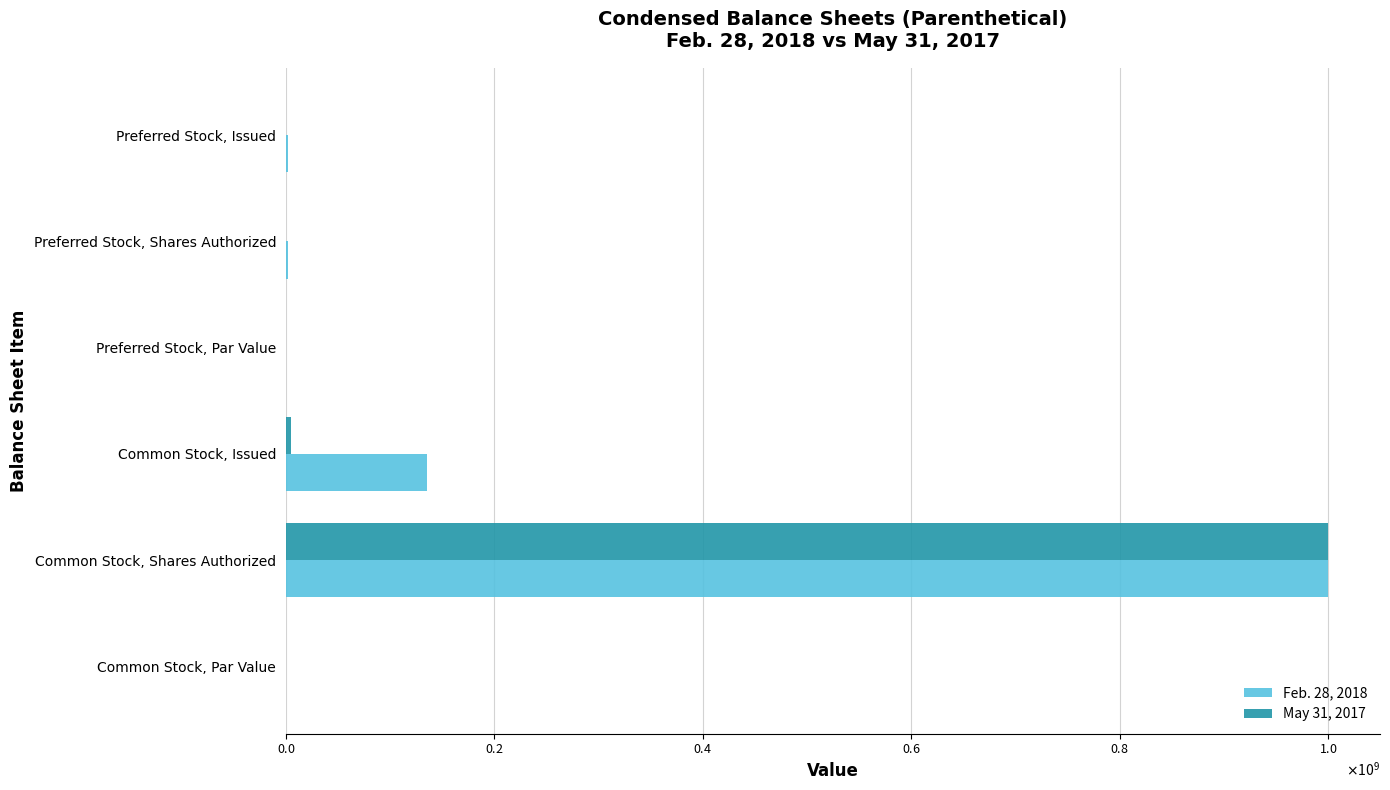

What are all the series names shown in the legend?

Feb. 28, 2018, May 31, 2017